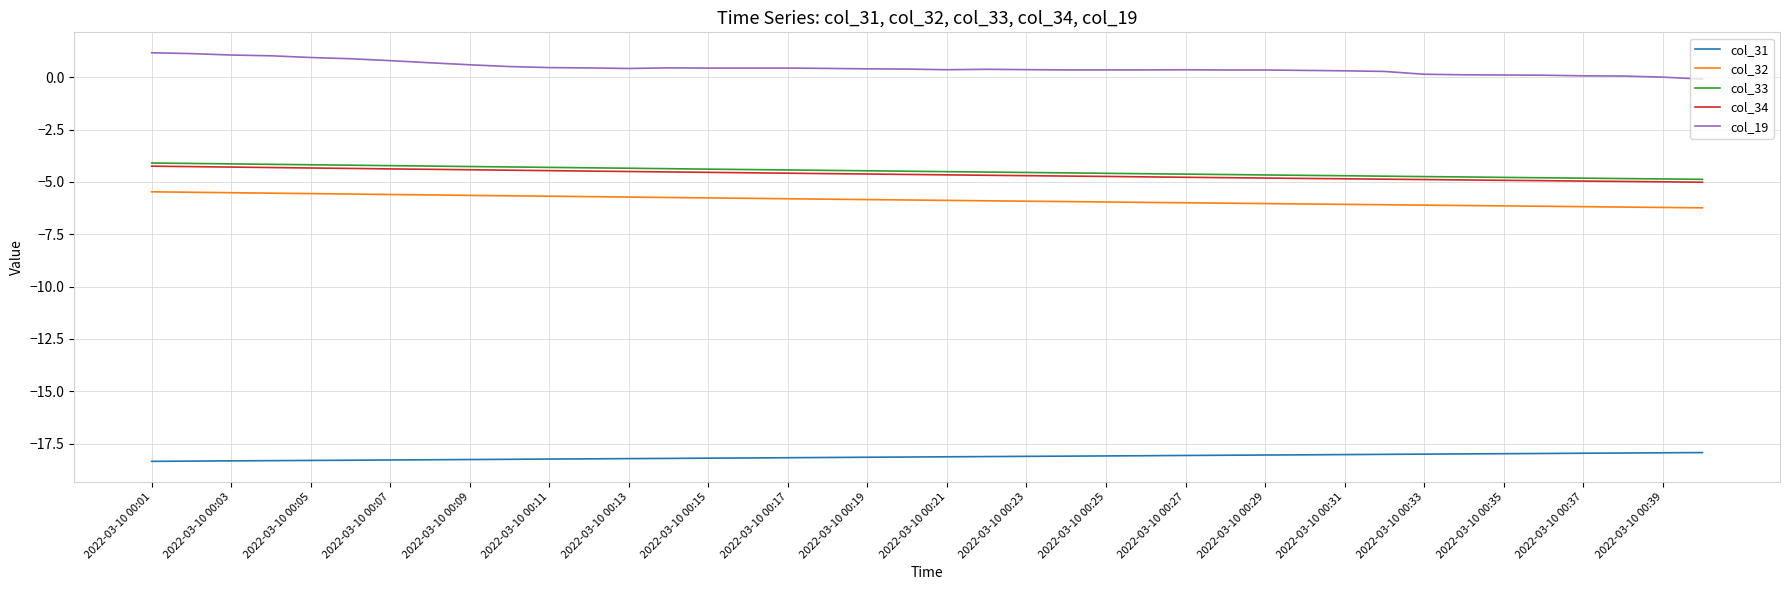

Which series has the largest total across all categories?

col_19